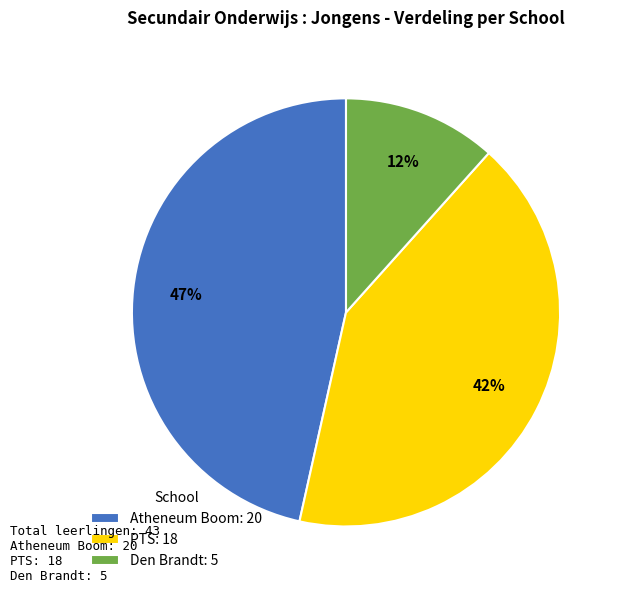

Does any single category account for the majority?

No